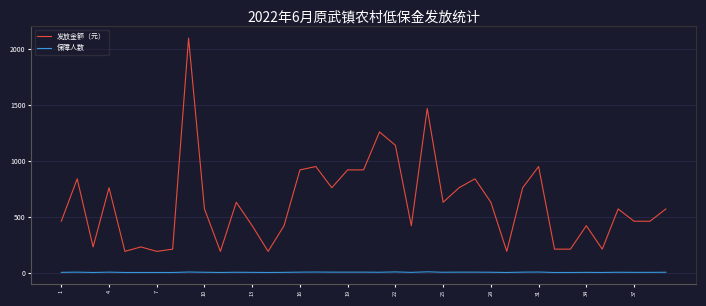

Which series has the largest range (max minus min)?

发放金额（元）